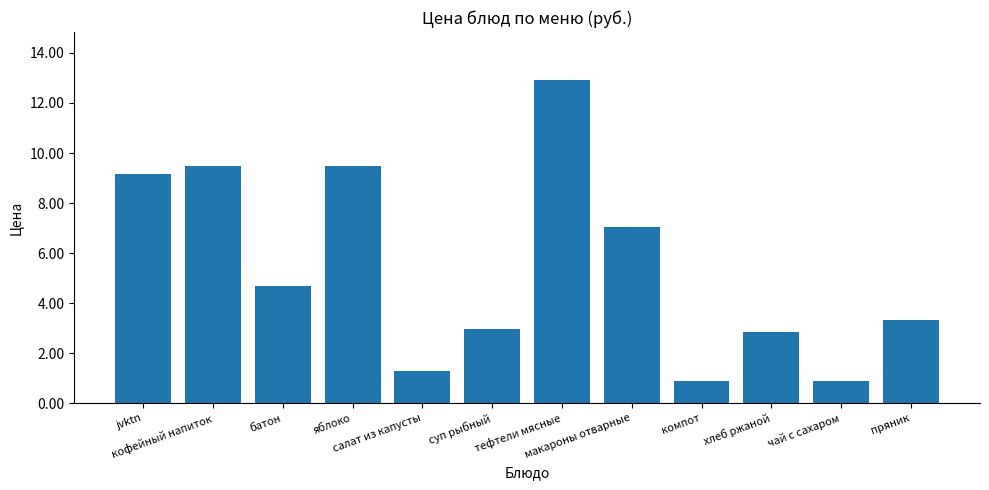

How many series are shown in this chart?

1